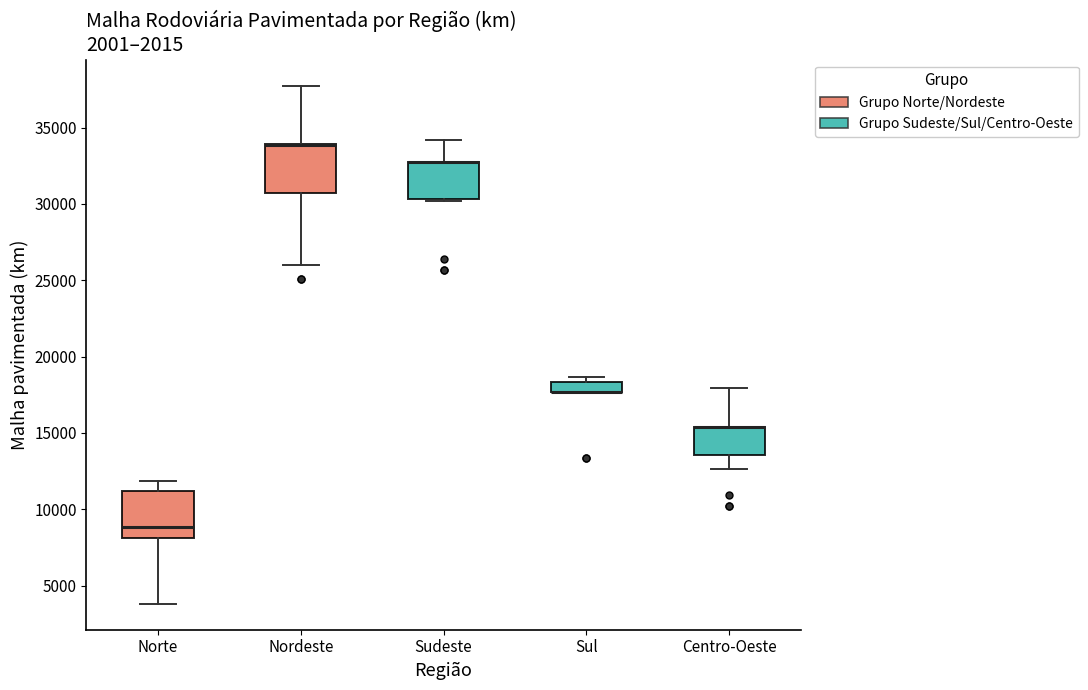

Where is the upper edge of the box for Centro-Oeste on the y-axis? The values are not printed on the chart, so give them approximately, as read against the axis.

15500